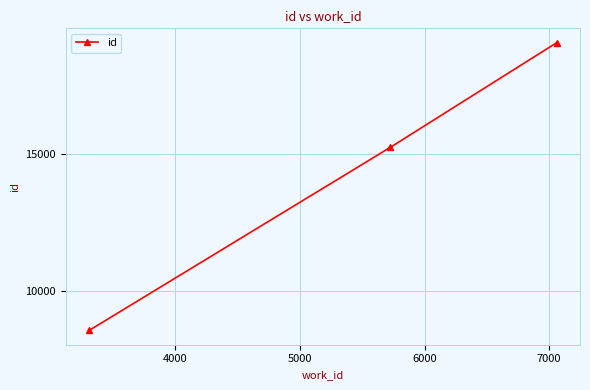

What is the value of the 2nd point from the left?

15259